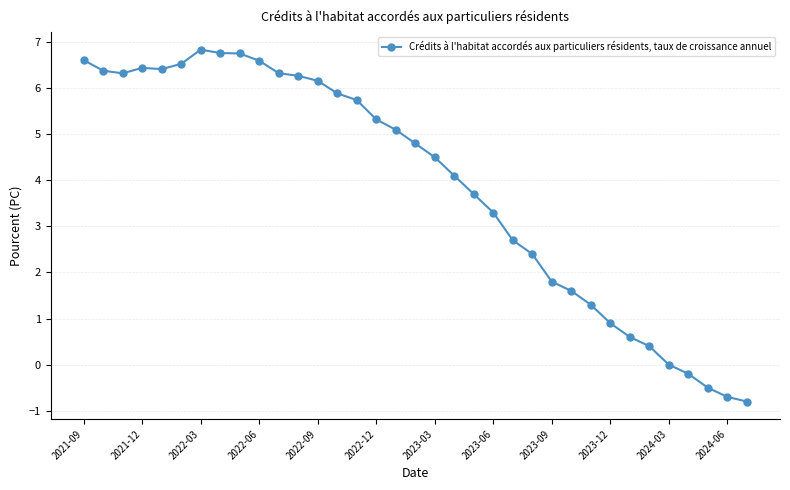

How many values exceed 4?

20